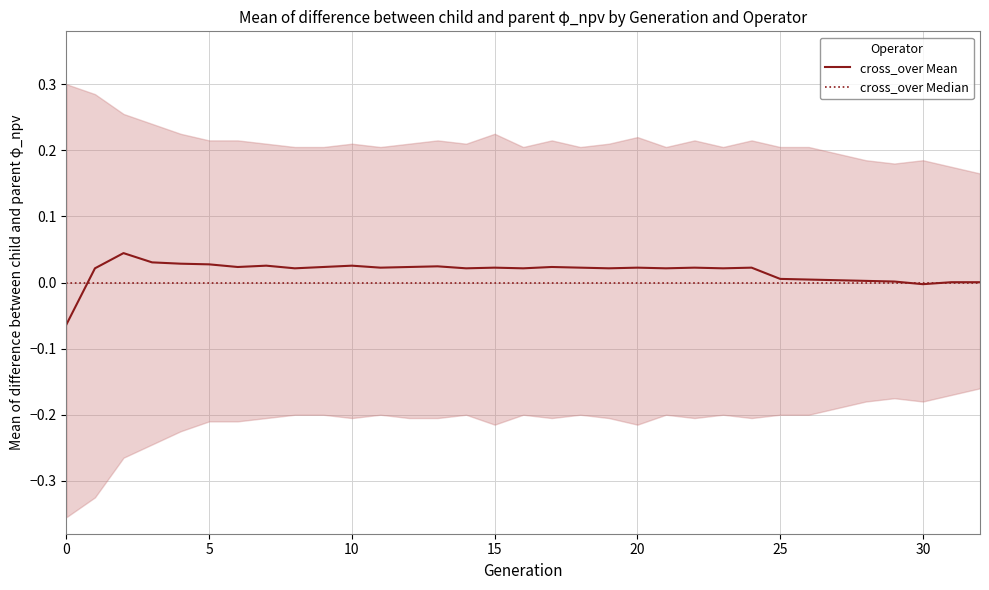

What are all the series names shown in the legend?

cross_over Mean, cross_over Median